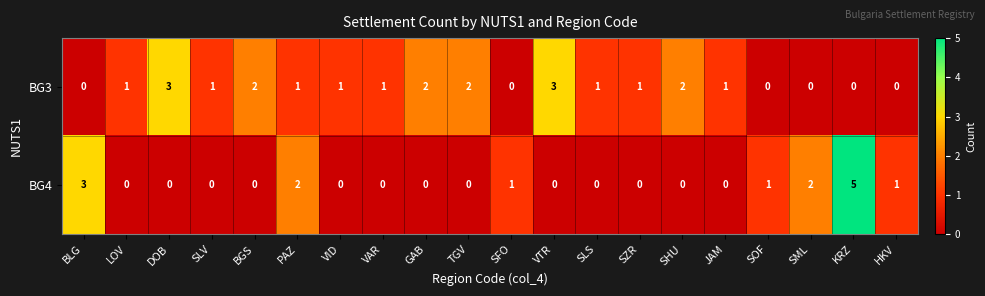

Count the BG3 values in the range 0 to 2.

18